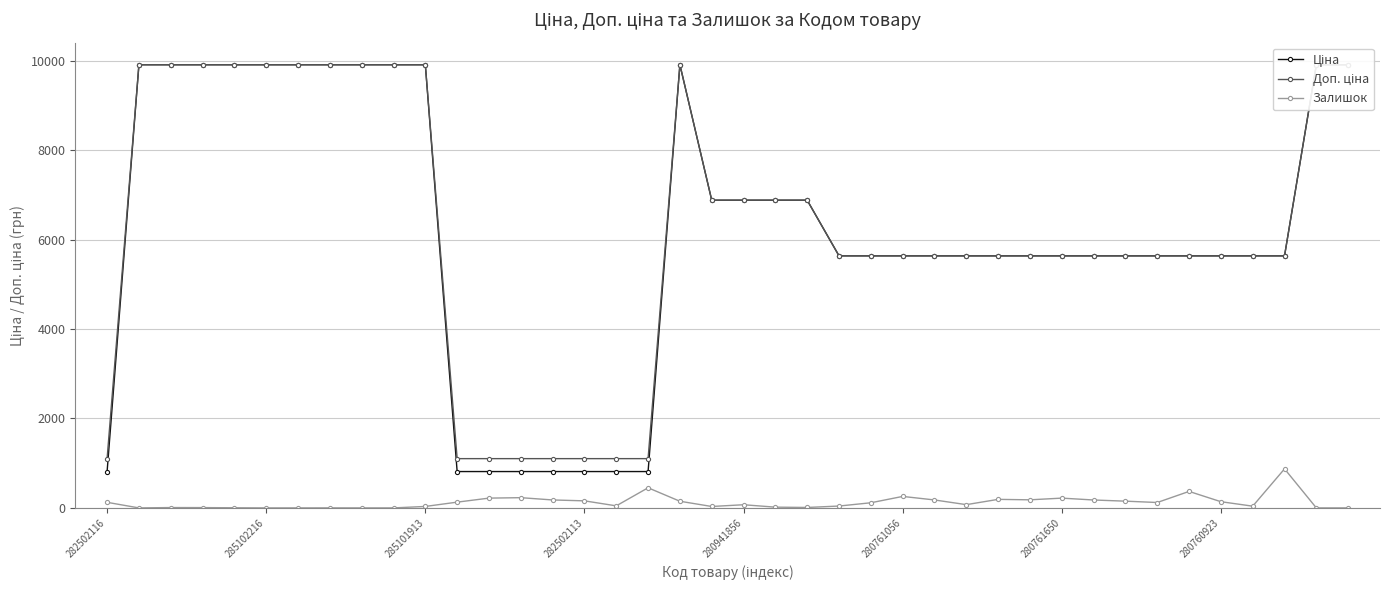

What is the highest value of the Залишок series?

873